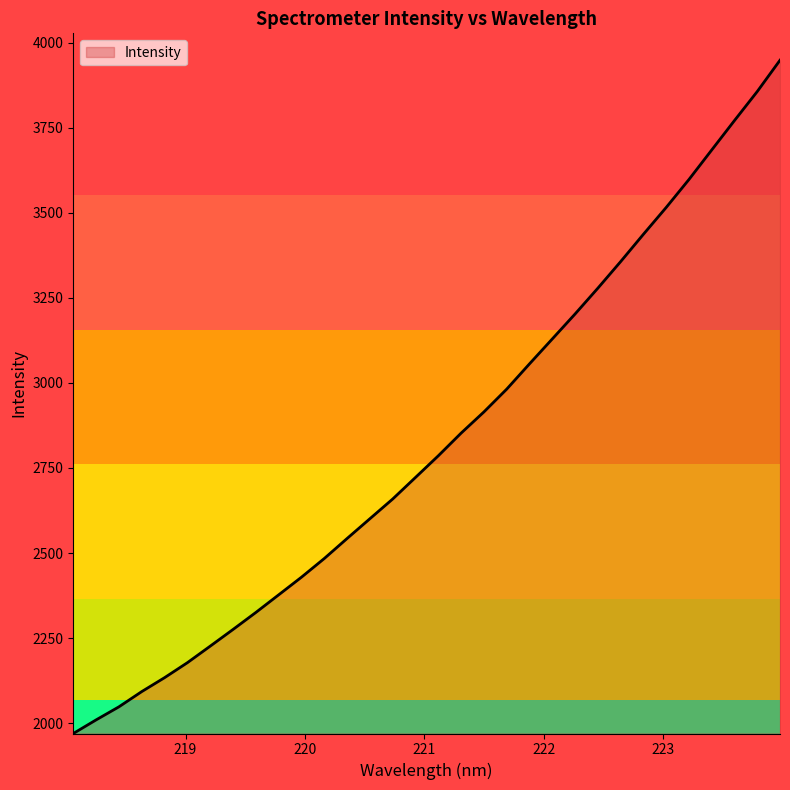

What is the smallest value displayed?

1969.8